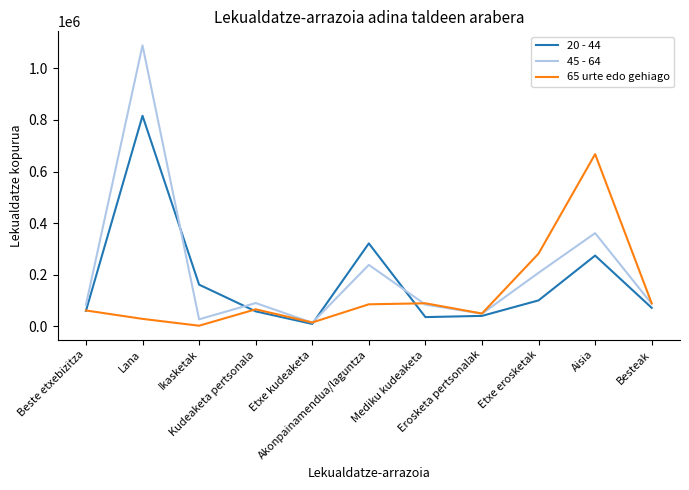

At which category does the chart reach its peak across all series?

Lana